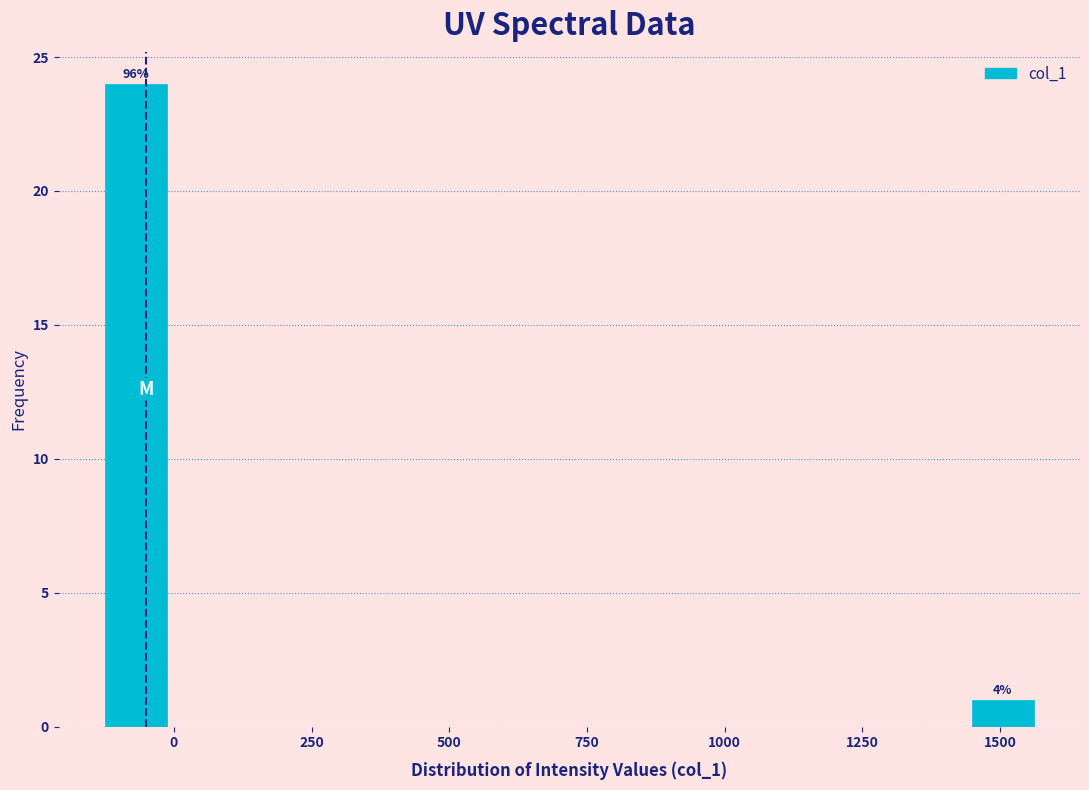

Around what value on the x-axis is the tallest bar? Give the approximate position of its centre, as read against the axis.

-50